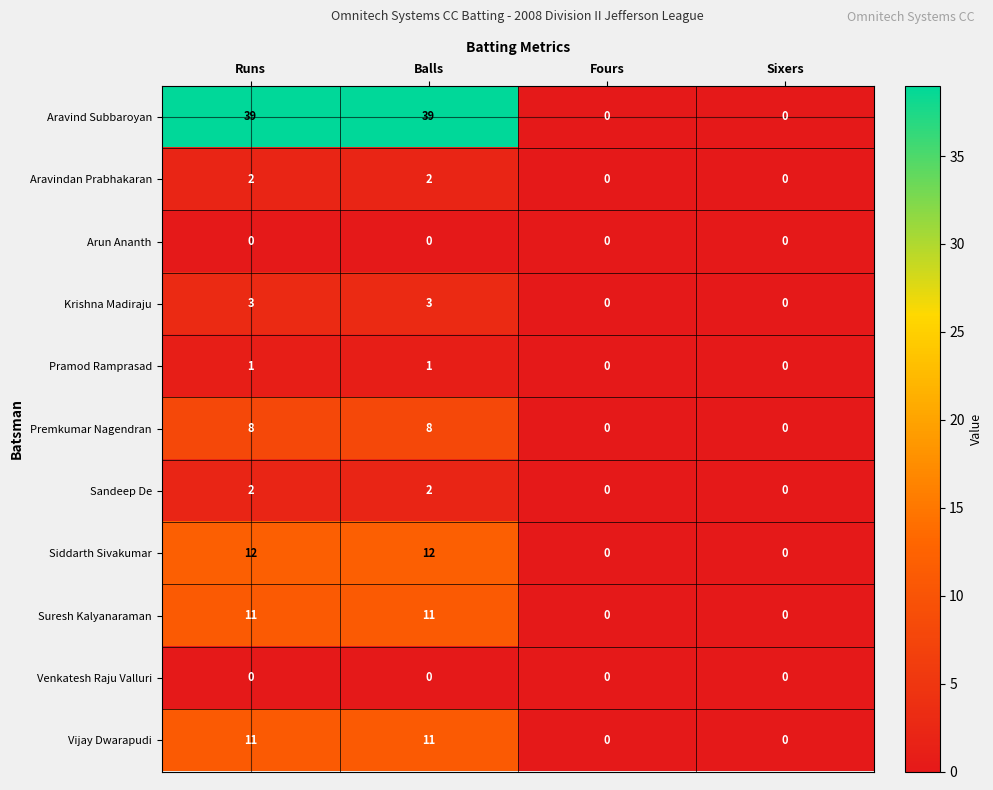

Read the Suresh Kalyanaraman value at Runs, to the nearest 10.

10